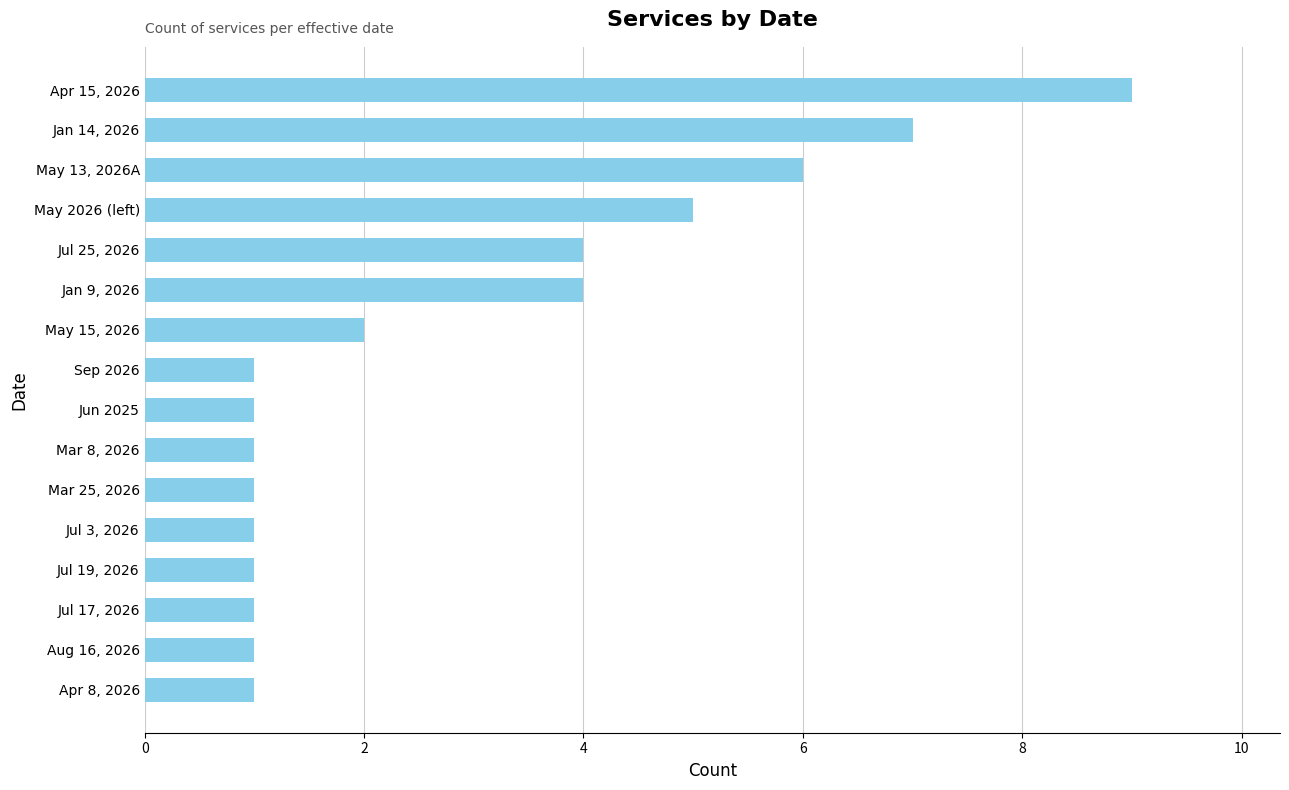

Between Jan 14, 2026 and Jul 3, 2026, which is larger?

Jan 14, 2026